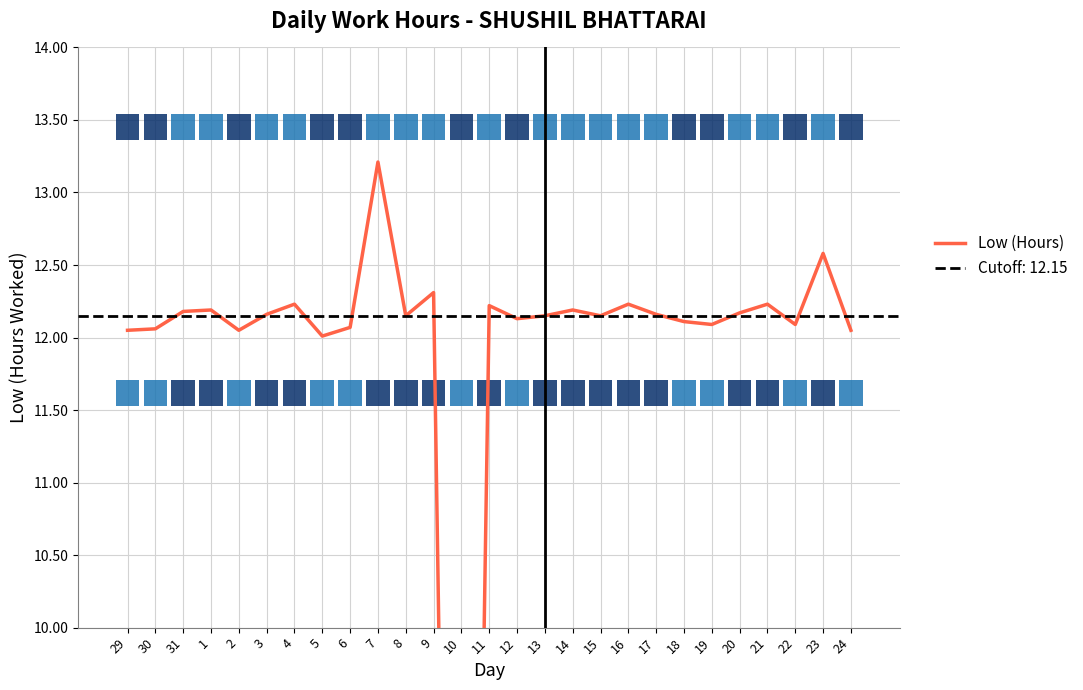

Which label corresponds to the smallest value in the chart?

10